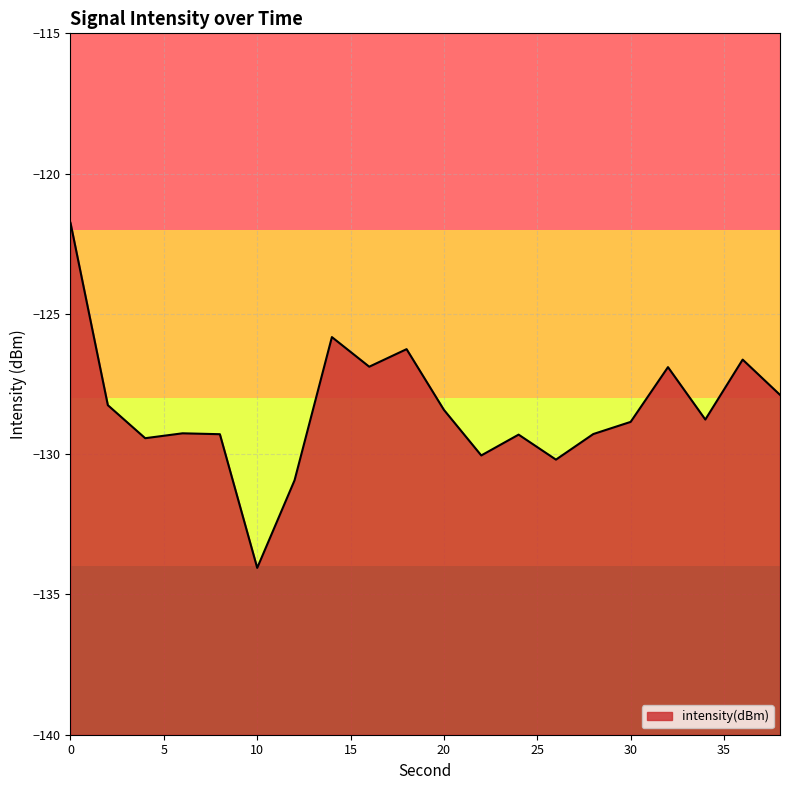

Between 36 and 28, which is larger?

36